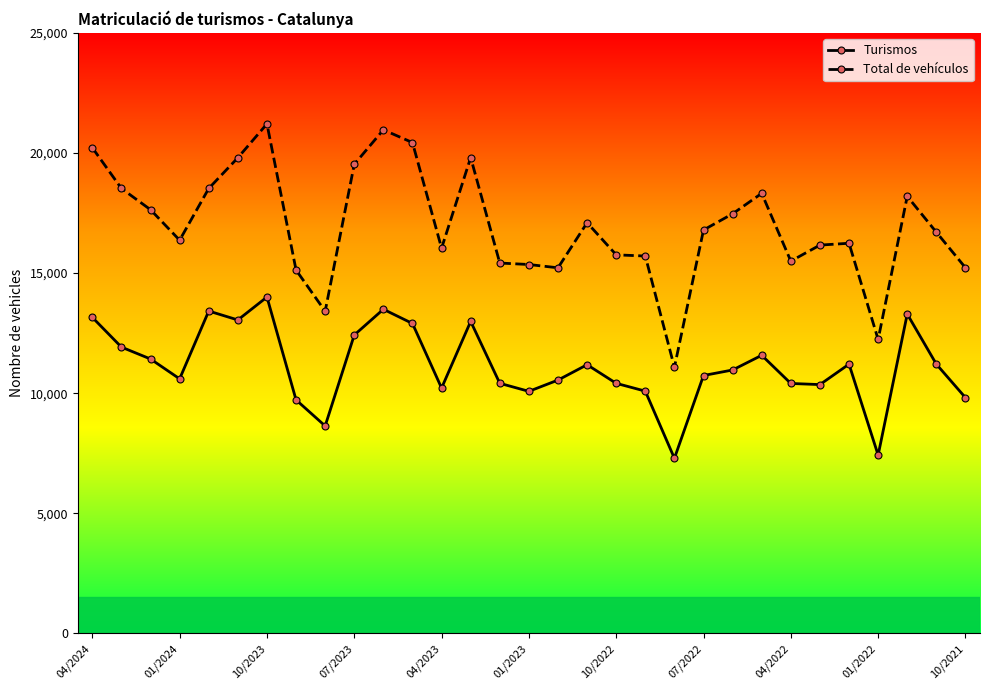

What is the value of the Turismos point at the 11th from the left?

13493